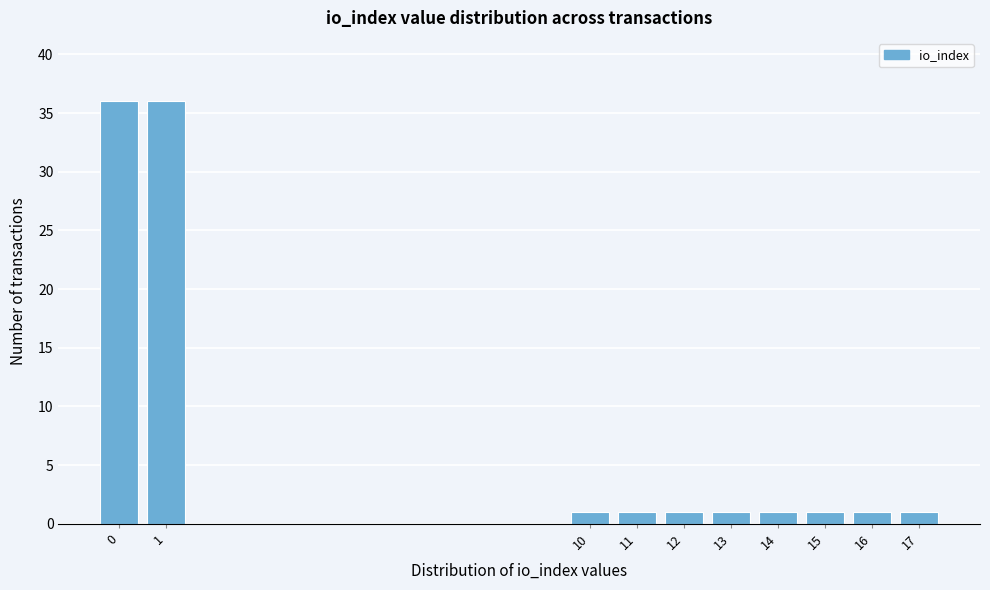

Reading left to right, extract all data points from this chart.

0=36	1=36	10=1	11=1	12=1	13=1	14=1	15=1	16=1	17=1